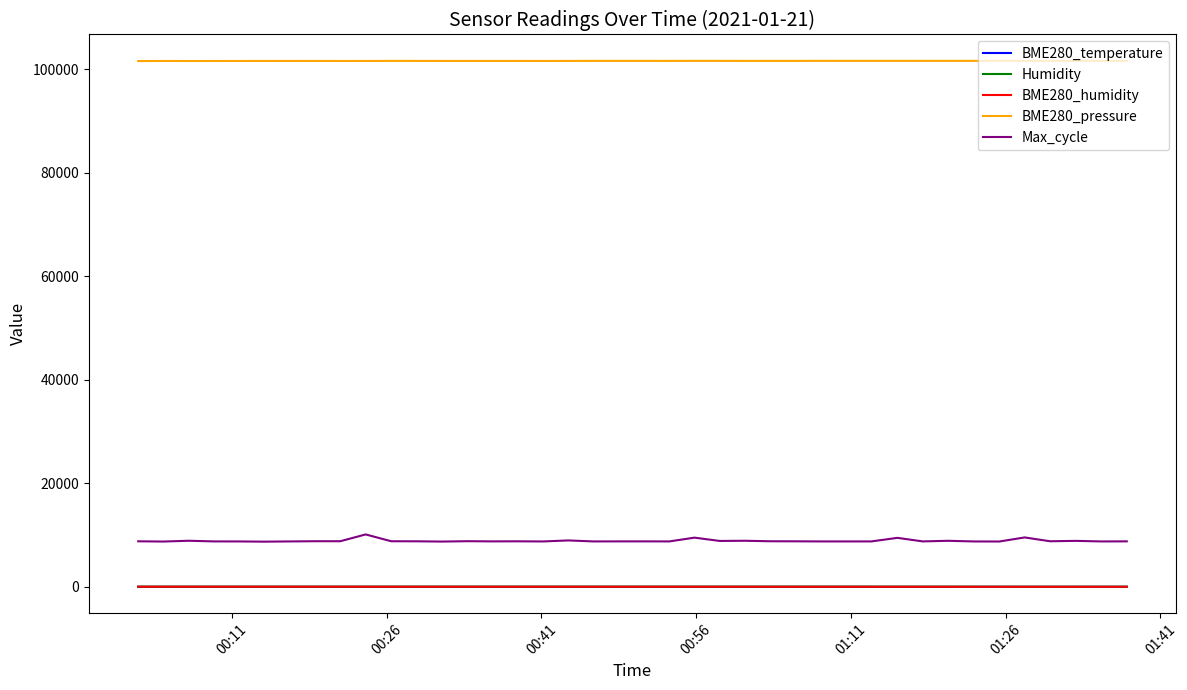

Which series has the largest total across all categories?

BME280_pressure